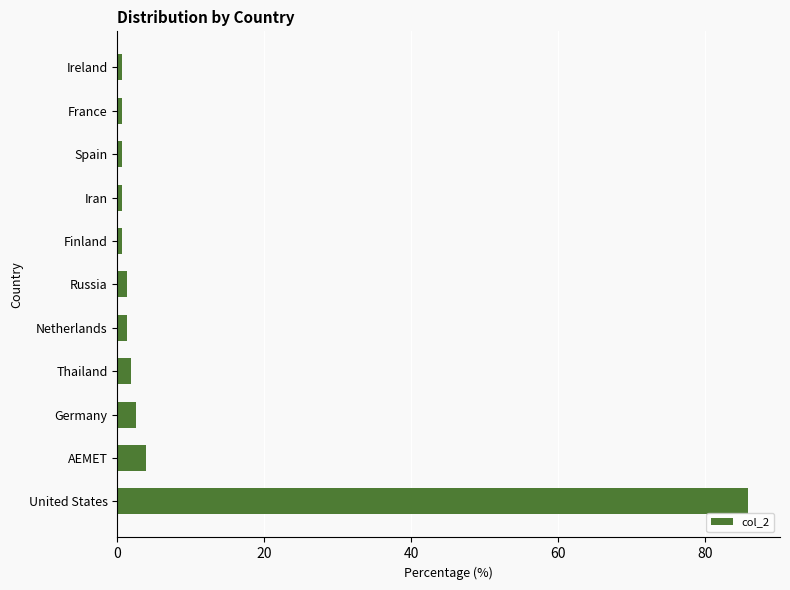

Are the bars horizontal?

Yes